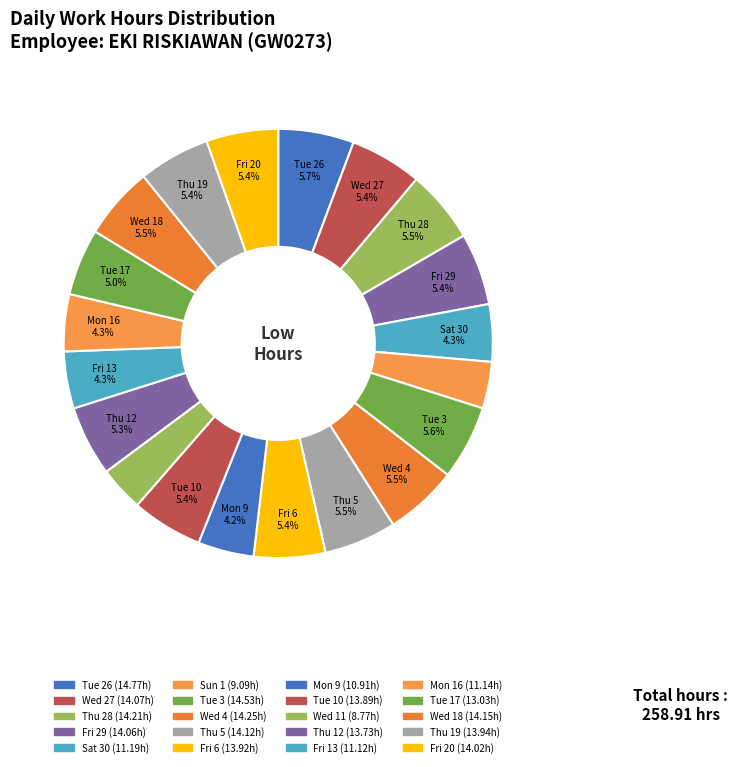

Which slice is the largest?

Tue 26